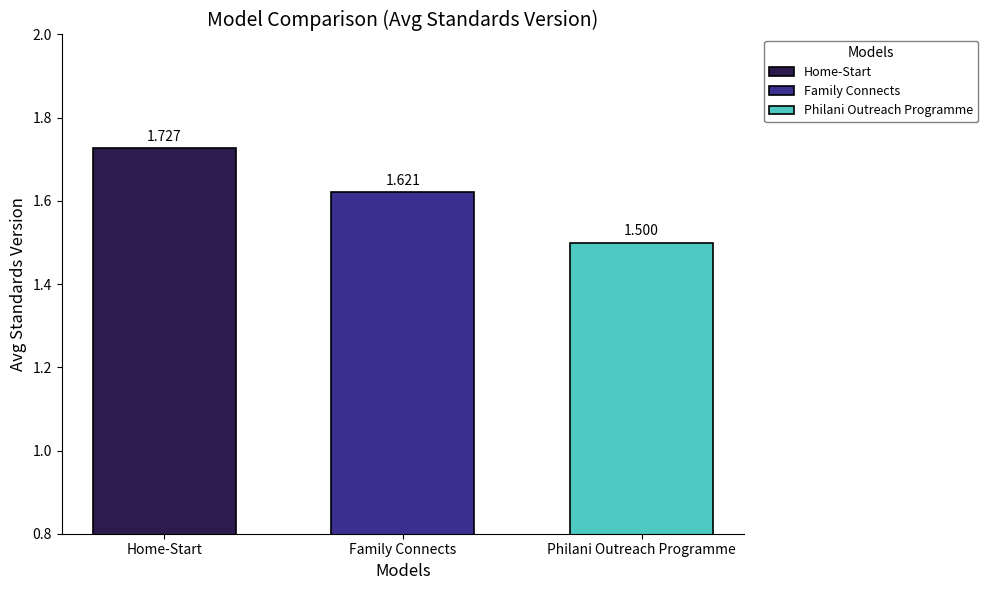

Rank the categories by Family Connects value from highest to lowest.

Family Connects